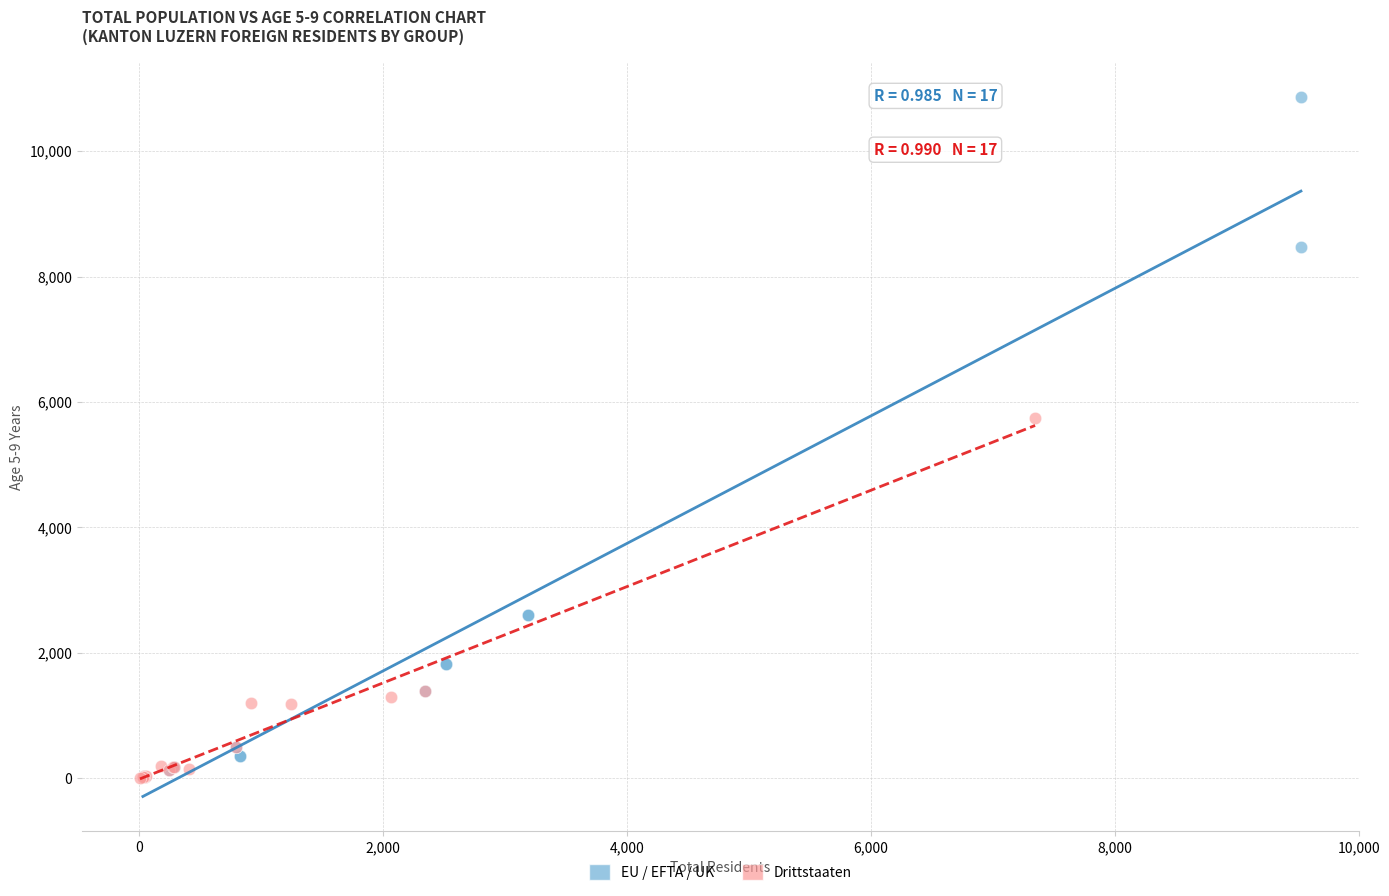

Which series has the largest Y range (max minus min)?

EU / EFTA / UK